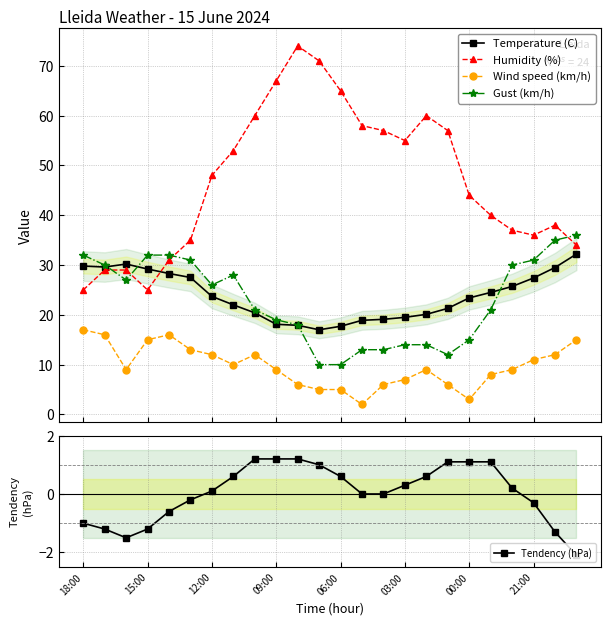

True or false: Temperature (C) has a value of 38.8 at 20.

False